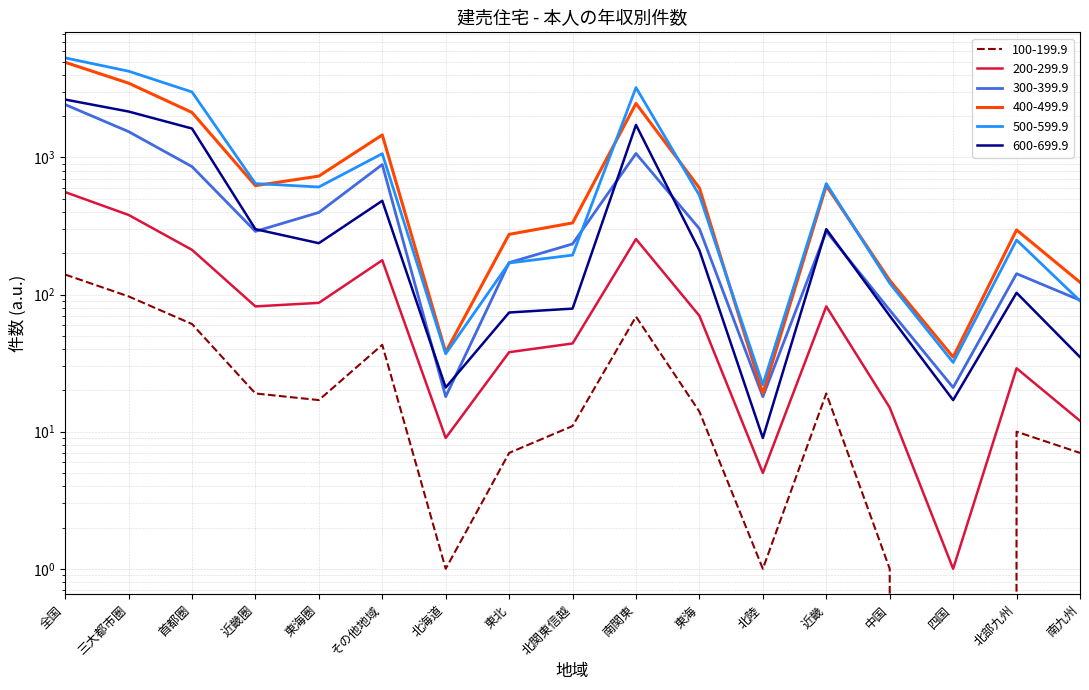

Reading left to right, what are all the values shown in this chart?

300-399.9: 2432	1544	858	289	397	888	18	171	234	1069	302	18	289	77	21	142	91
400-499.9: 4944	3484	2130	623	731	1460	38	275	333	2476	599	19	623	127	35	296	123
200-299.9: 559	381	212	82	87	178	9	38	44	254	70	5	82	15	1	29	12
500-599.9: 5325	4259	3005	645	609	1066	37	170	194	3235	529	22	645	121	32	250	90
600-699.9: 2646	2163	1626	300	237	483	21	74	79	1728	210	9	300	70	17	103	35
100-199.9: 140	97	61	19	17	43	1	7	11	69	14	1	19	1	0	10	7